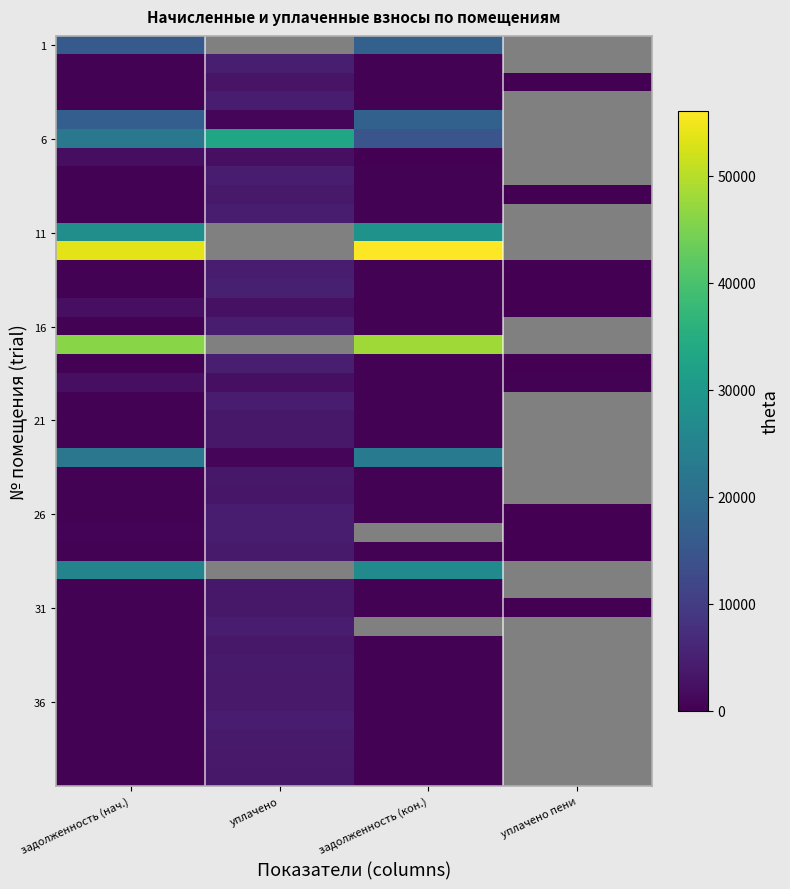

What is the sum of the 36 values at задолженность (кон.) and уплачено?

4046.0